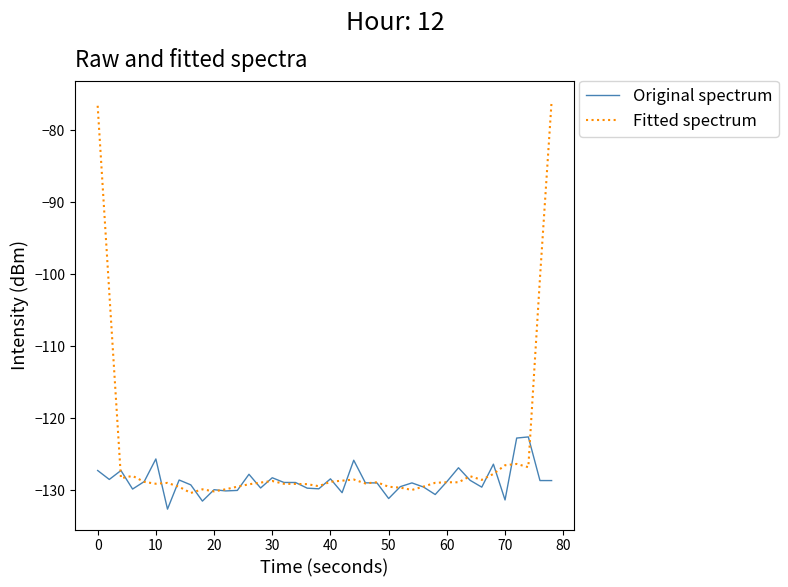

What is the minimum value shown in the chart?

-132.6